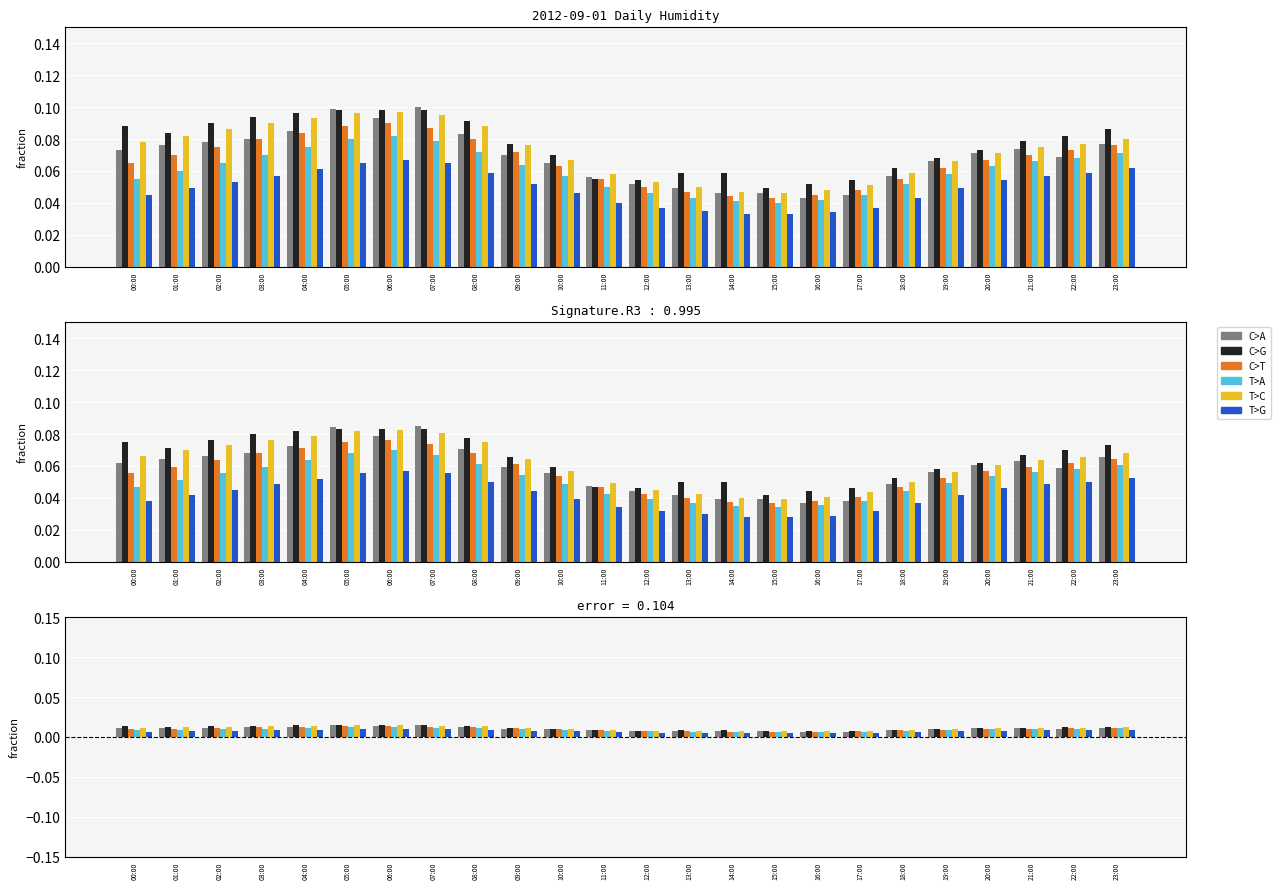

How many bars are there in each group?

6